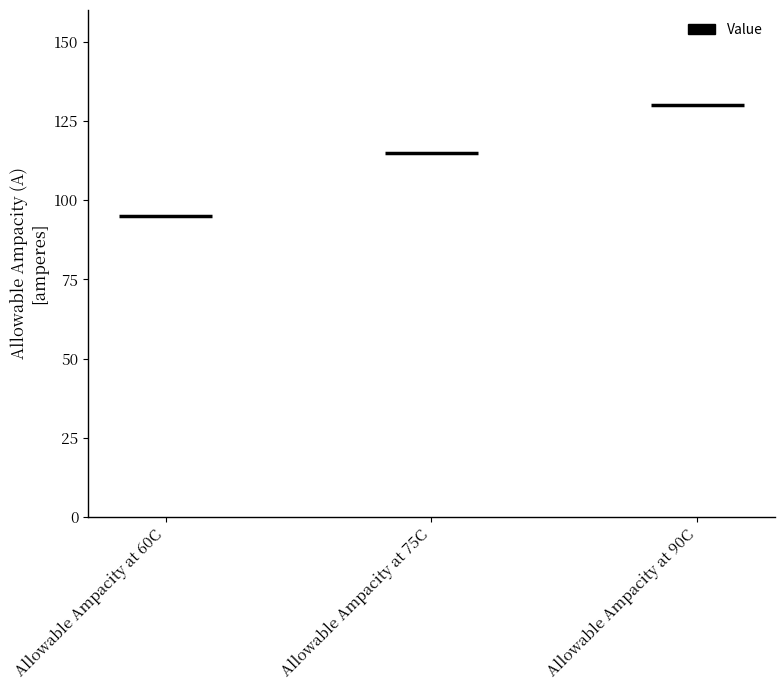

True or false: the data shows 126 at Allowable Ampacity at 60C.

False